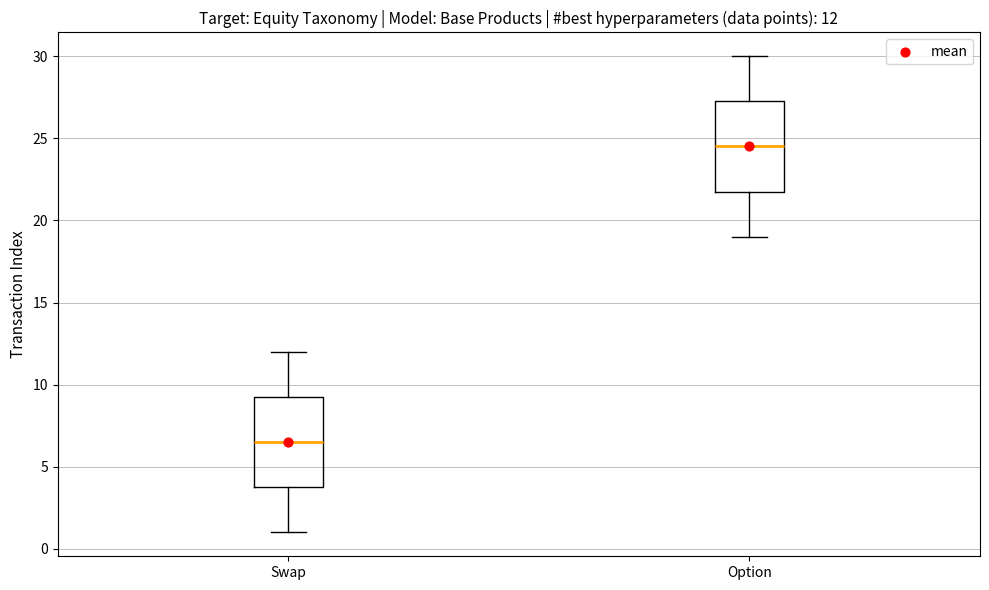

Which box's median line is the lowest?

Swap